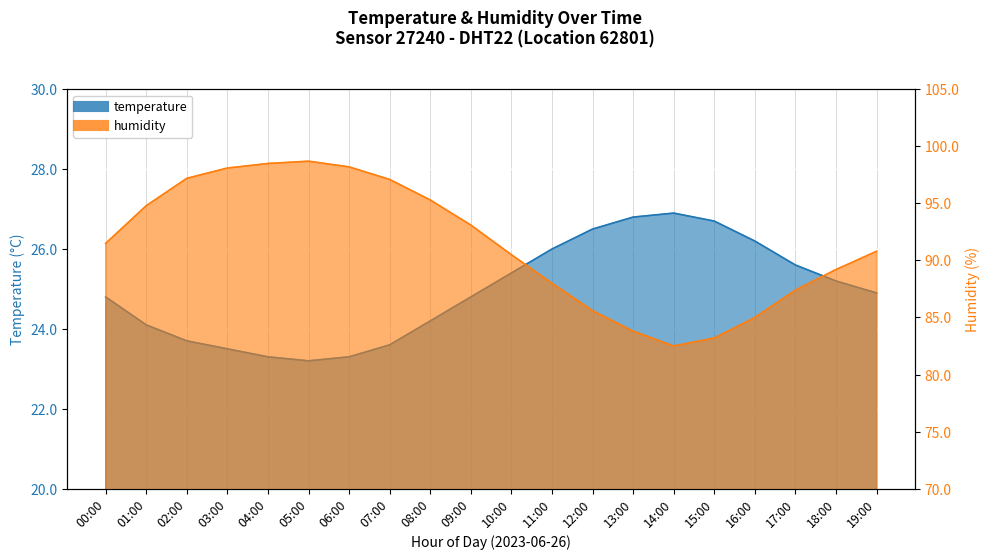

List the series in order of their peak value, highest first.

humidity, temperature